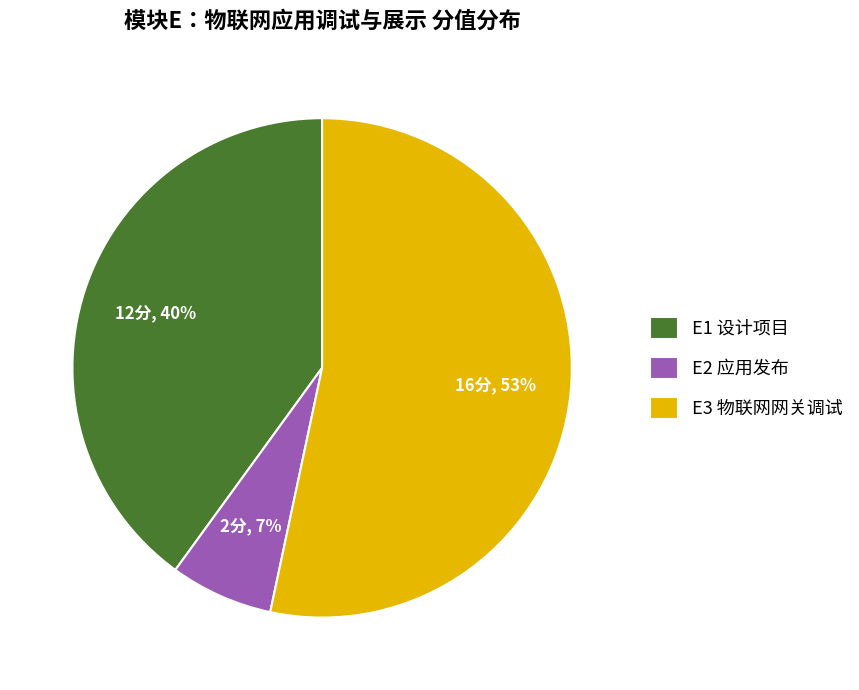

Count the number of slices in the pie.

3